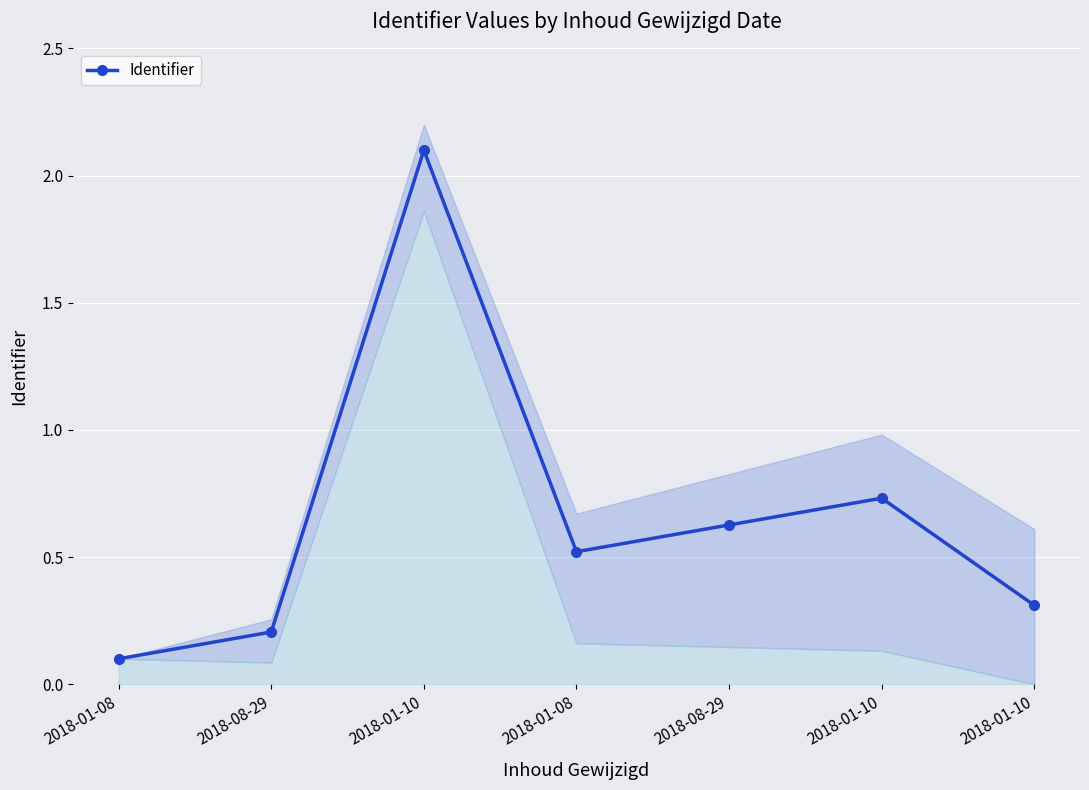

True or false: the data has more than 0 interior local peaks.

True